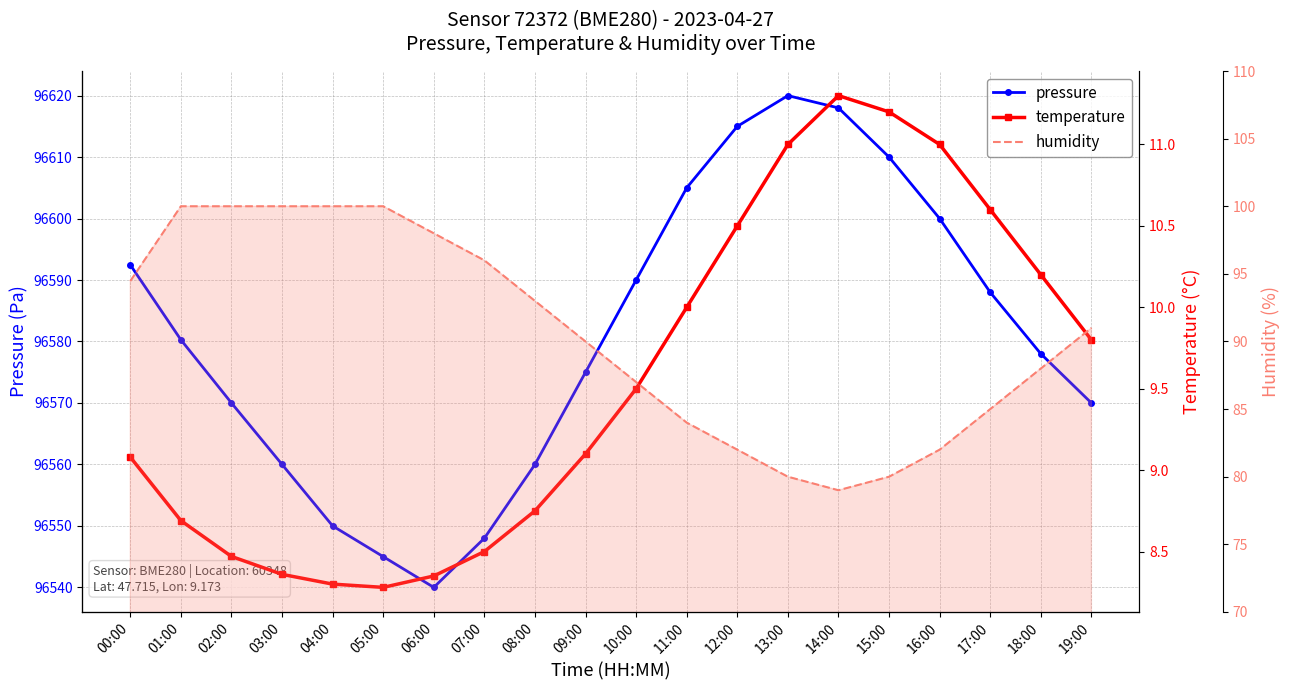

What is the label of the 7th point from the right?

13:00